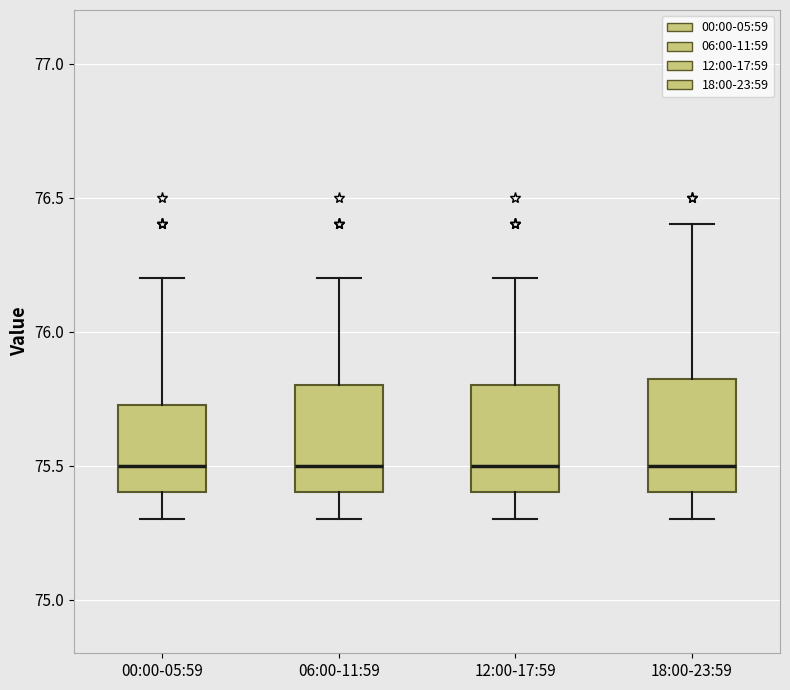

Reading left to right, transcribe this box plot: for each box, give where its median line is, the range the box spans, and where its two whiskers end, as read against the y-axis. The values are not printed on the chart, so give them approximately, as read against the axis.

00:00-05:59: median 75.50, box 75.40 to 75.75, whiskers 75.30 to 76.20
06:00-11:59: median 75.50, box 75.40 to 75.80, whiskers 75.30 to 76.20
12:00-17:59: median 75.50, box 75.40 to 75.80, whiskers 75.30 to 76.20
18:00-23:59: median 75.50, box 75.40 to 75.85, whiskers 75.30 to 76.40